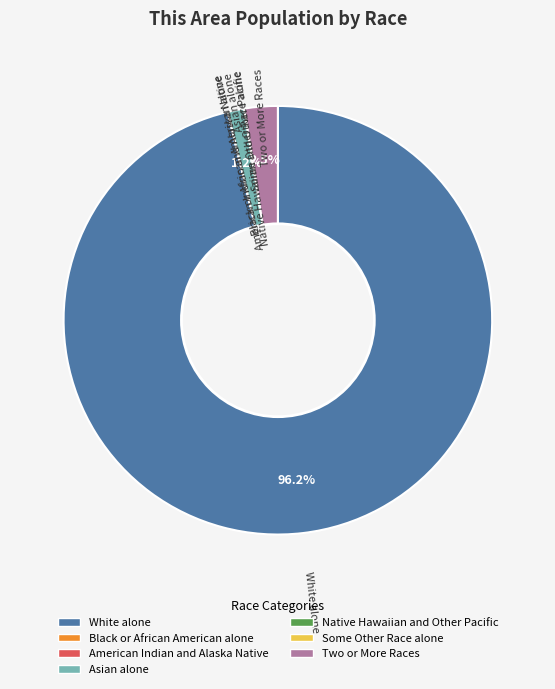

What percentage is NOT represented by Two or More Races?

97.5%